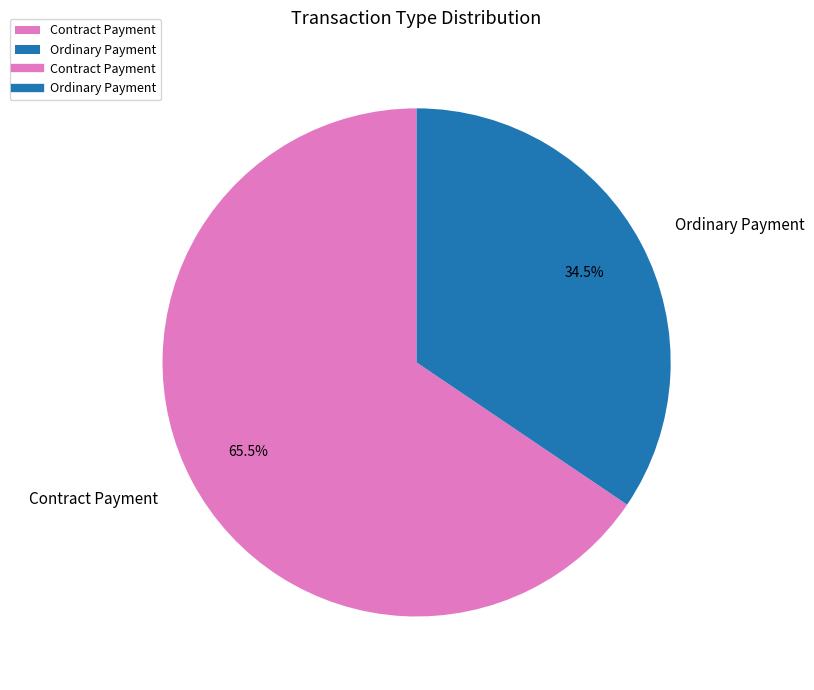

What is the ratio of the value at Ordinary Payment to the value at Contract Payment?

0.5